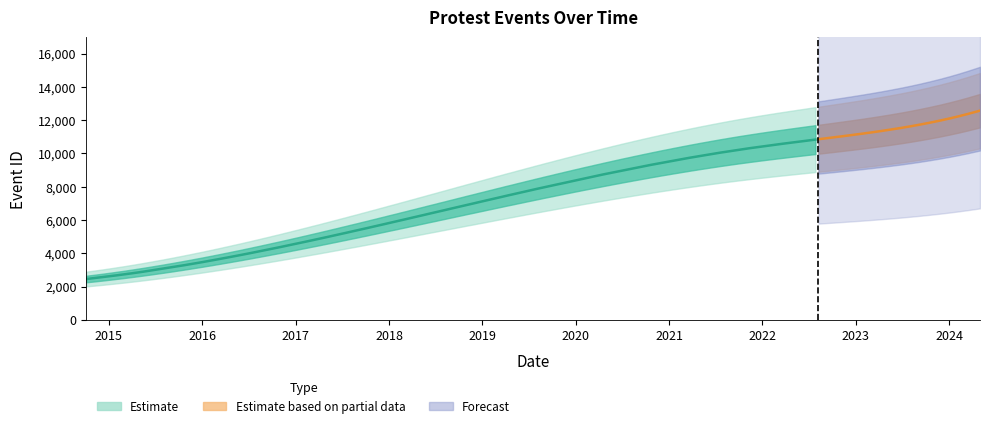

True or false: the data has more than 0 interior local peaks.

False